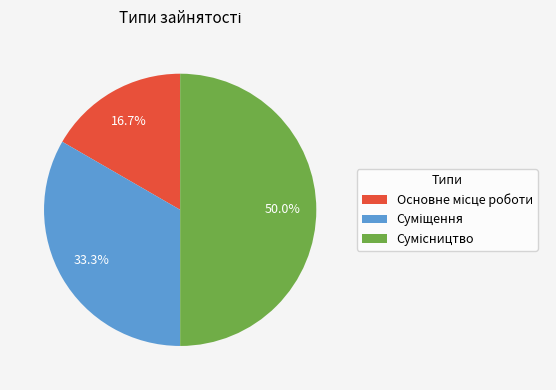

Which slice is the largest?

Сумісництво